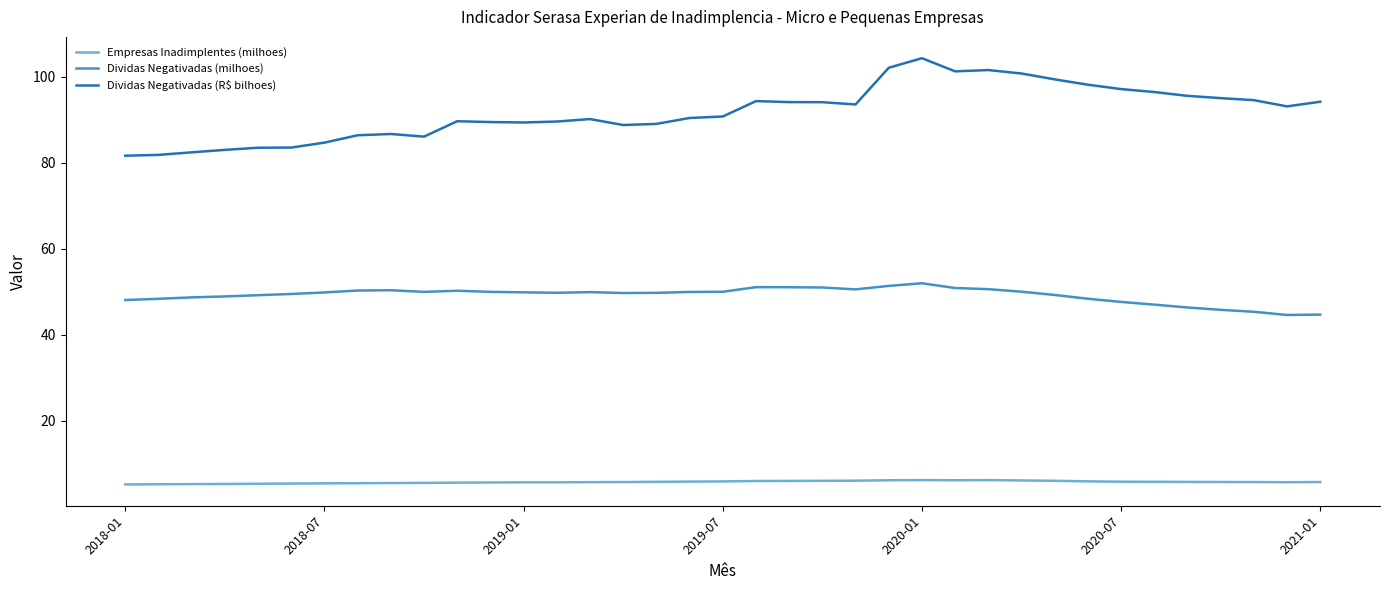

Which series has the widest spread of values?

Dividas Negativadas (R$ bilhoes)